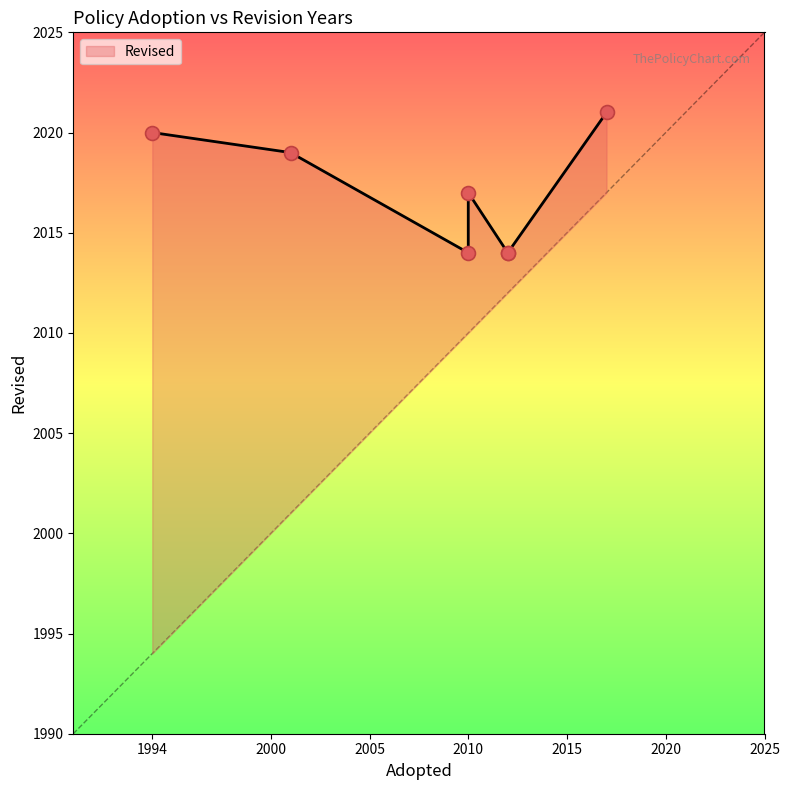

What is the change in value from 2010 to 2012?

-3